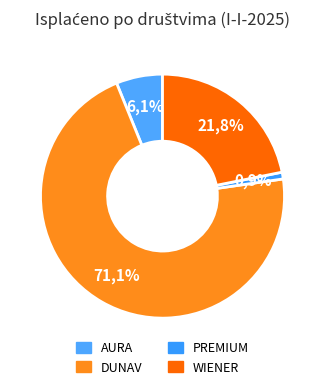

Rank the categories by value from highest to lowest.

DUNAV, WIENER, AURA, PREMIUM